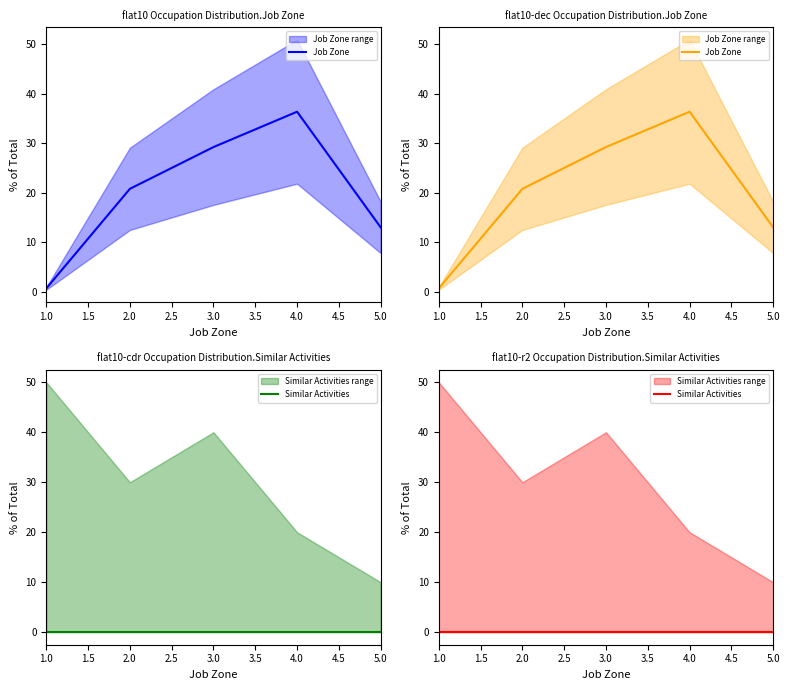

List the series in order of their overall mean, lowest first.

Similar Activities, Job Zone